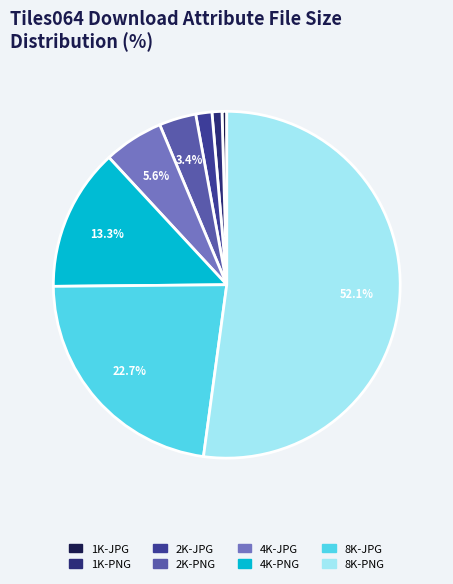

Count the number of slices in the pie.

8